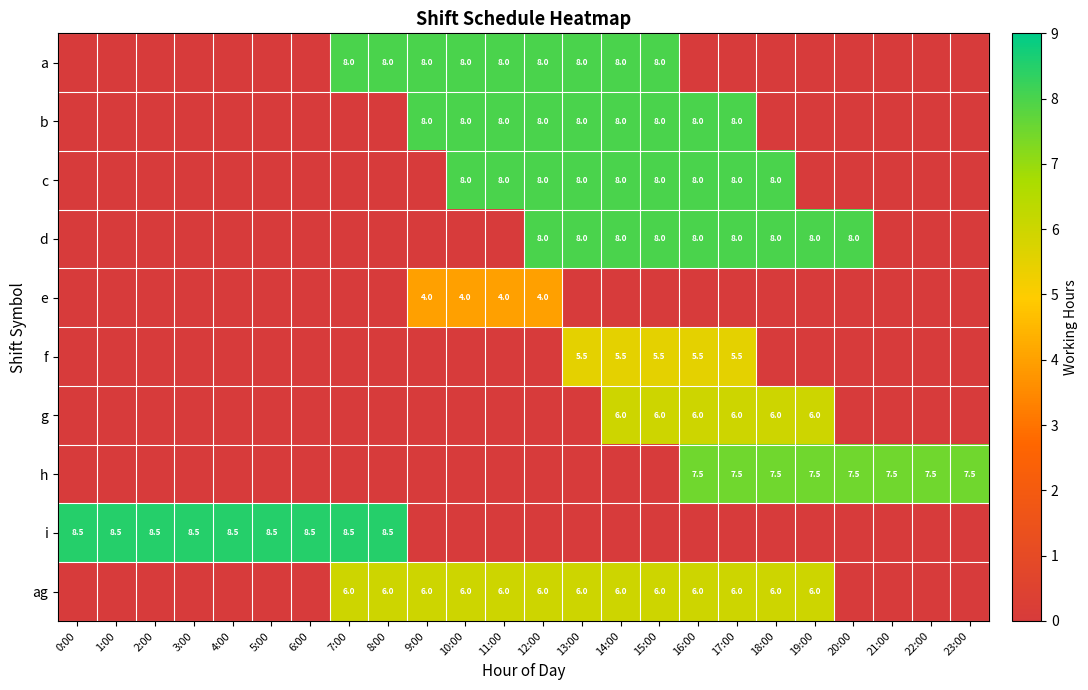

The value of a at 8:00 is 8.0. True or false?

True